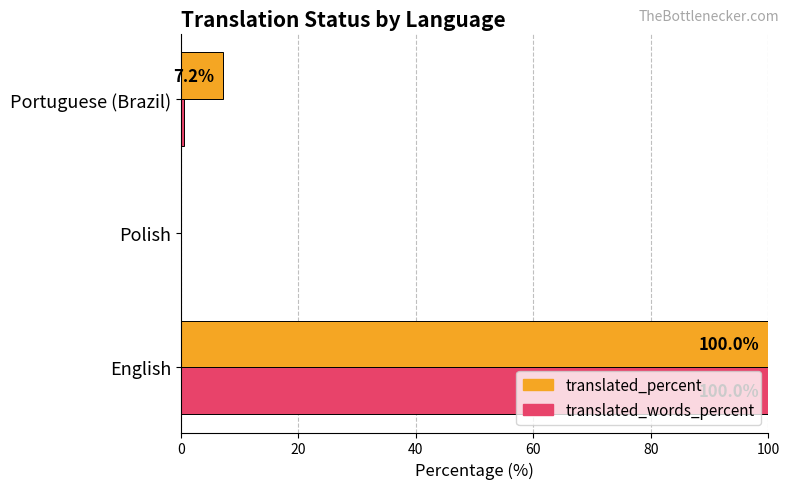

Which series has the largest total across all categories?

translated_percent